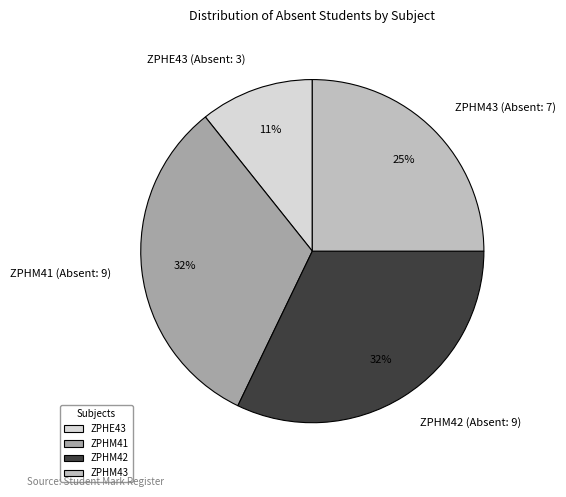

To the nearest percent, what is the average slice percentage?

25%